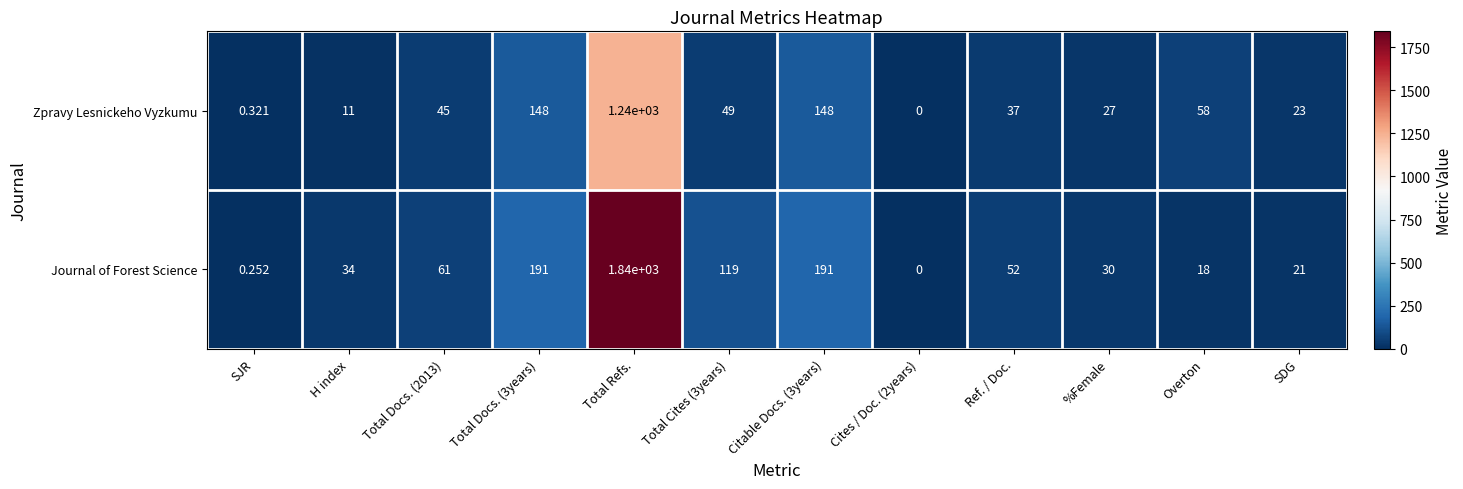

Which series changed the most between Total Docs. (2013) and SDG?

Journal of Forest Science